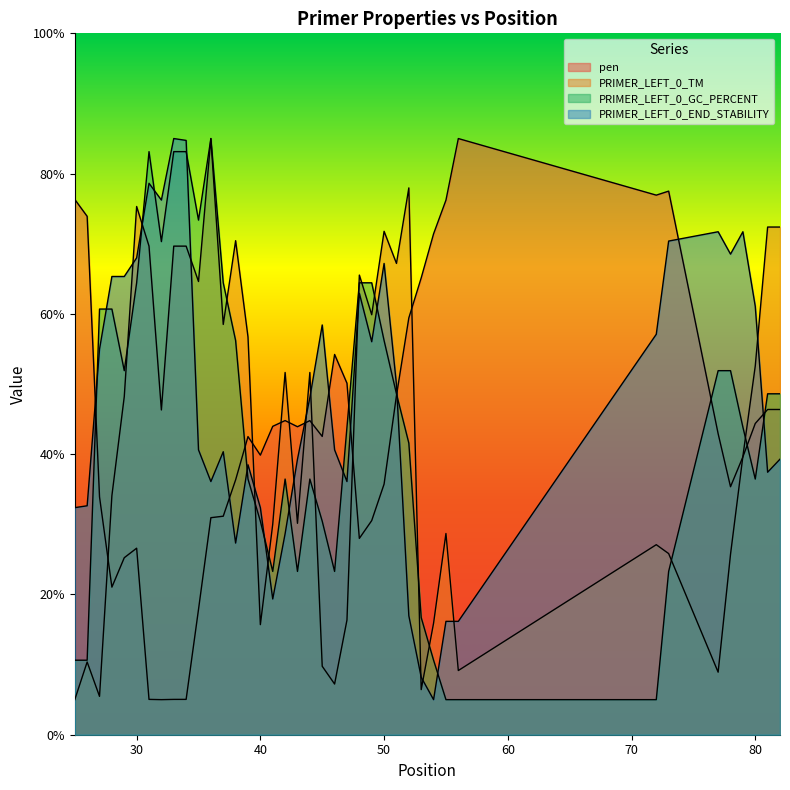

At which category does the chart reach its peak across all series?

56